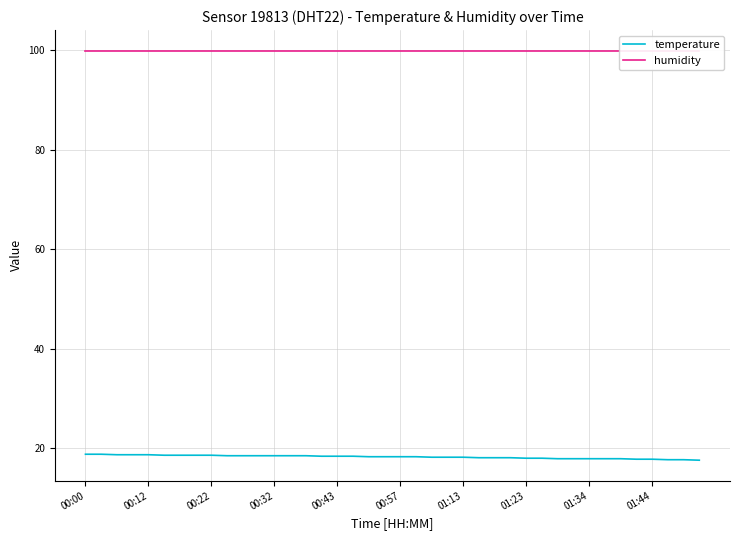

True or false: temperature has a value of 18.7 at 00:12.

True